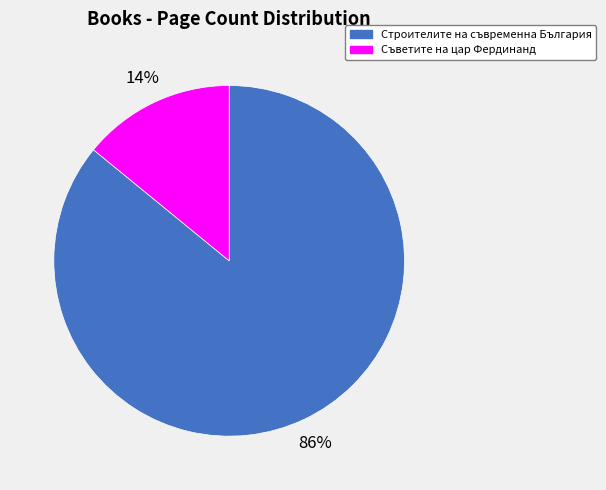

How many slices are in this pie chart?

2